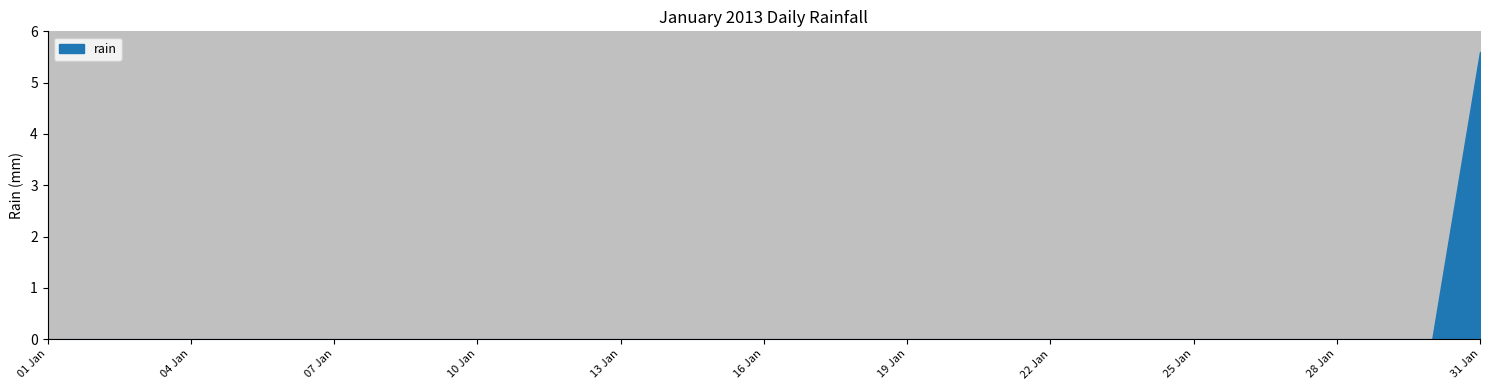

Is it true that the value at 2013-01-04 is 0.0?

True